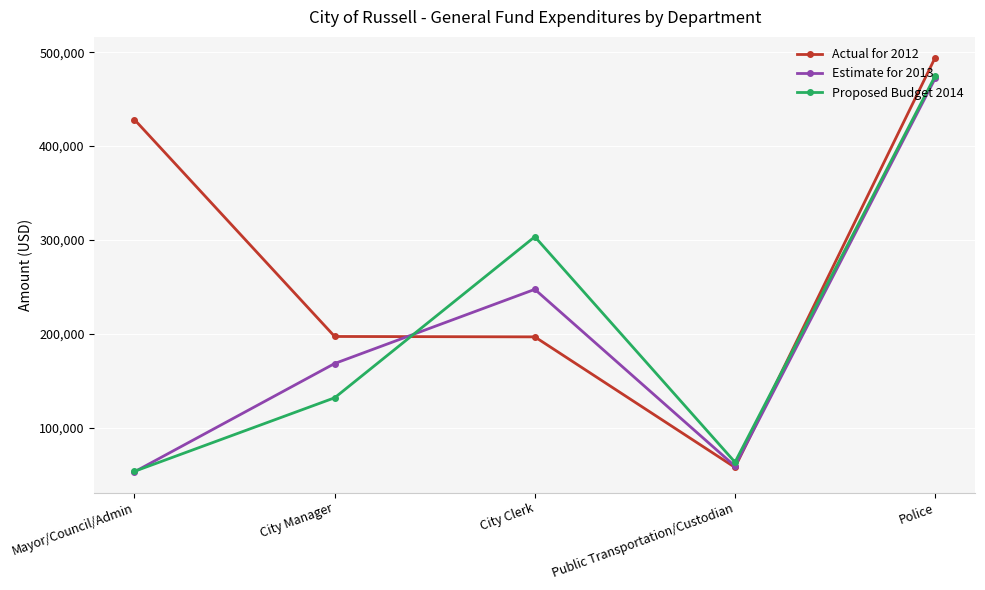

List the labels in order of Estimate for 2013 value, largest first.

Police, City Clerk, City Manager, Public Transportation/Custodian, Mayor/Council/Admin